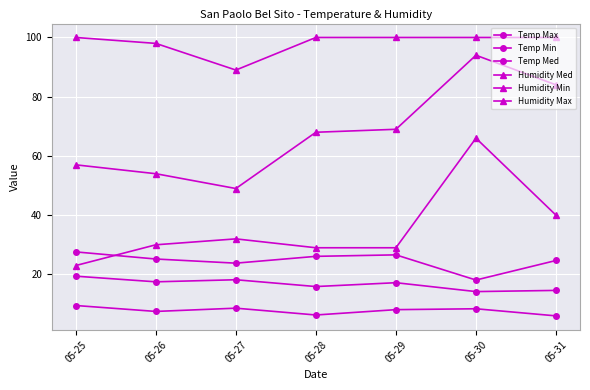

Which series has the largest total across all categories?

Humidity Max